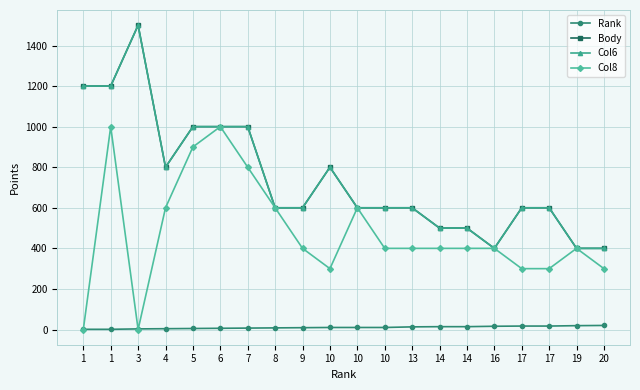

True or false: Col6 and Col8 intersect in this chart.

False